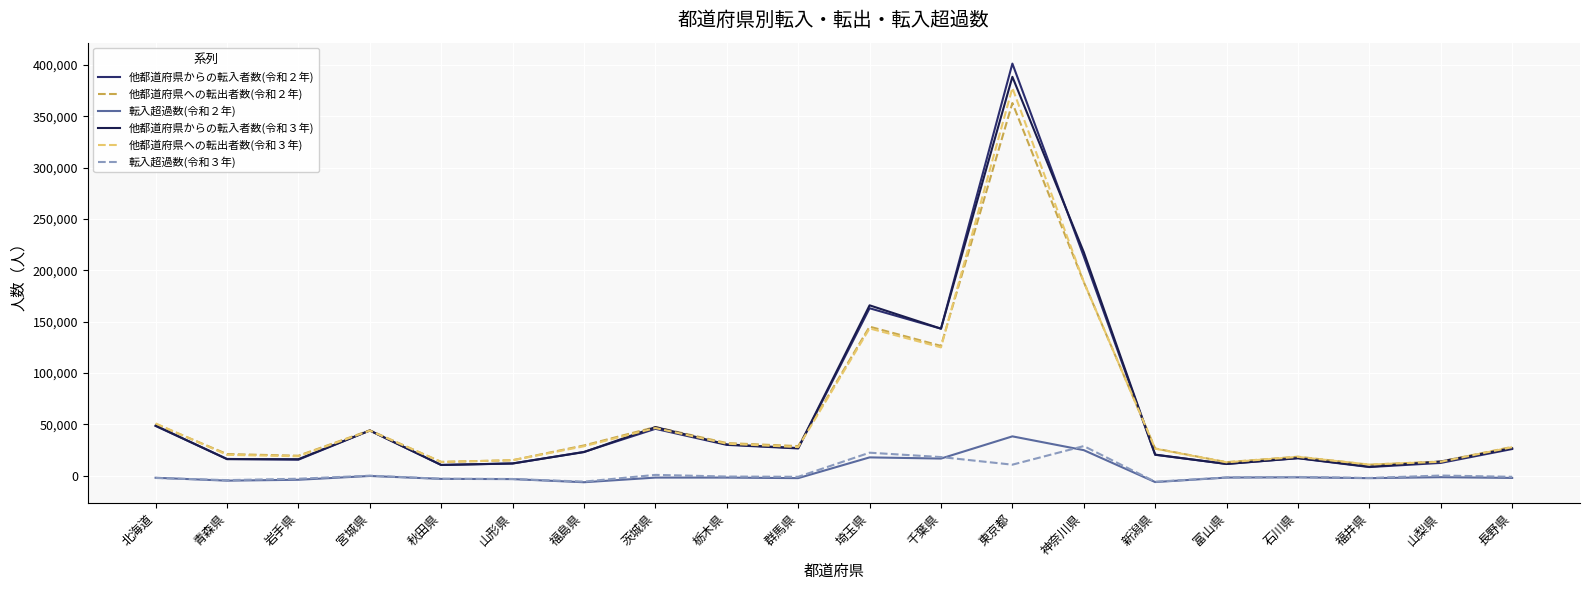

True or false: 他都道府県への転出者数(令和３年) has a value of 188727 at 神奈川県.

True